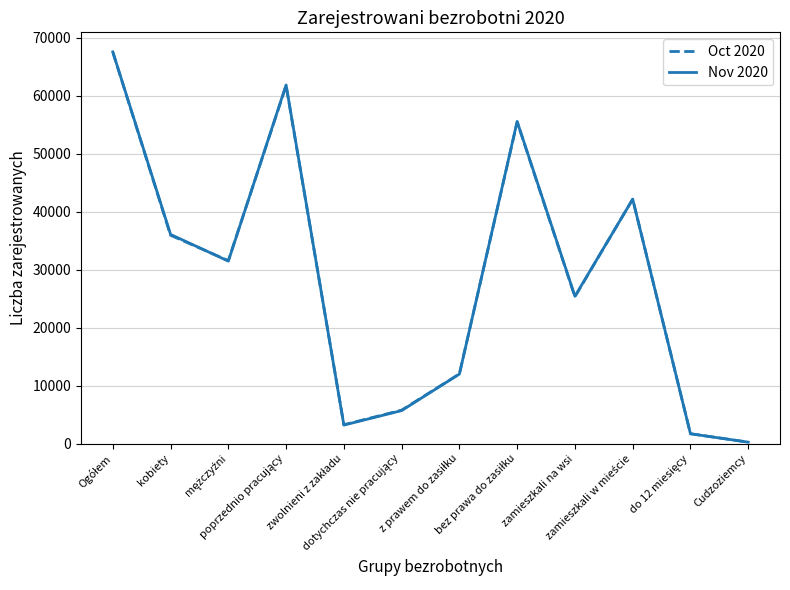

Which series has the widest spread of values?

Nov 2020